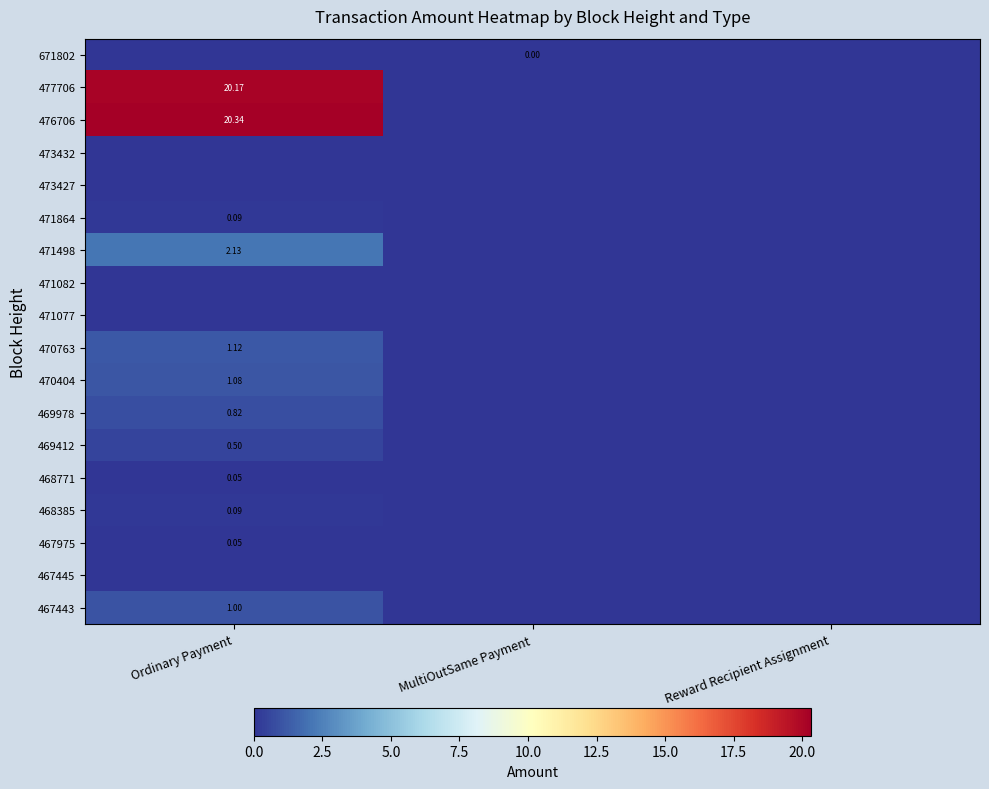

List the labels in order of 468771 value, largest first.

Ordinary Payment, MultiOutSame Payment, Reward Recipient Assignment